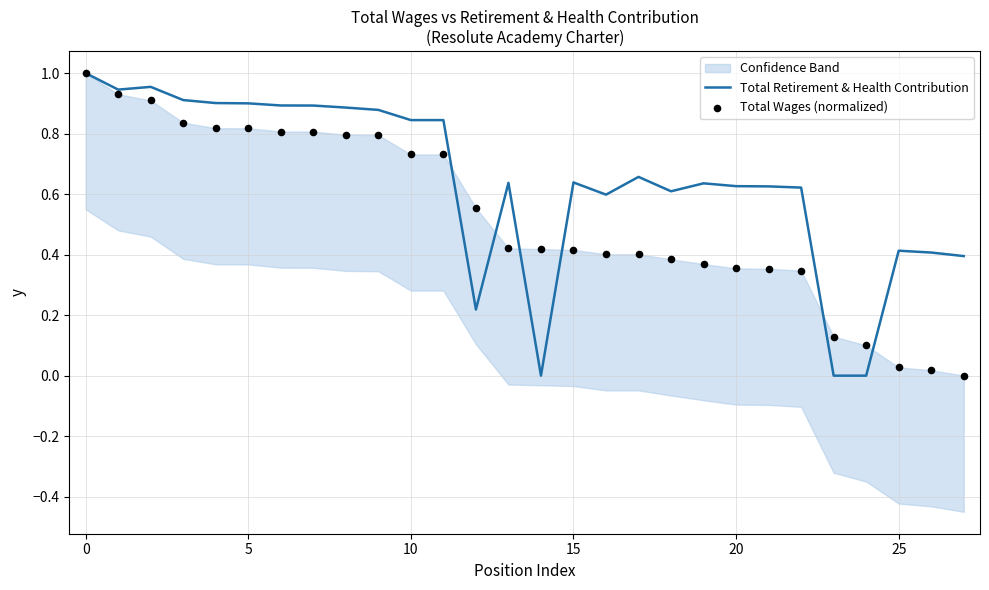

At how many categories does at least one series exceed 0?

28